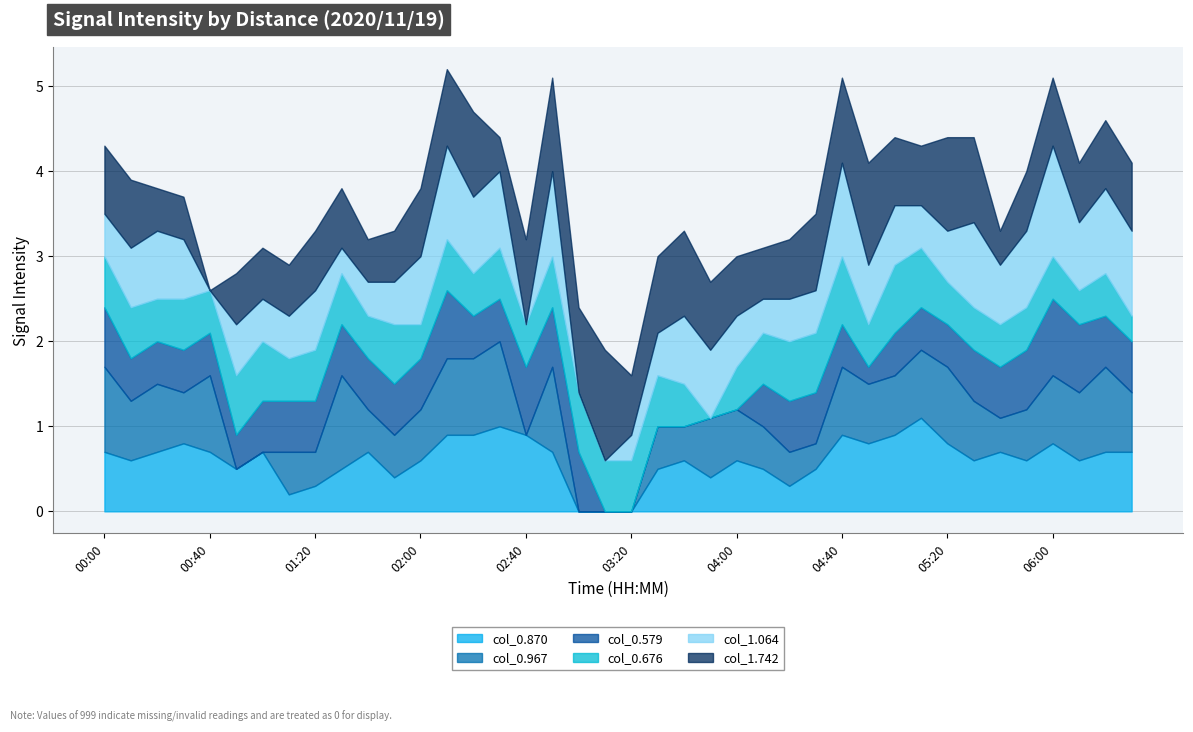

At which category is the sum across all series the highest?

02:10